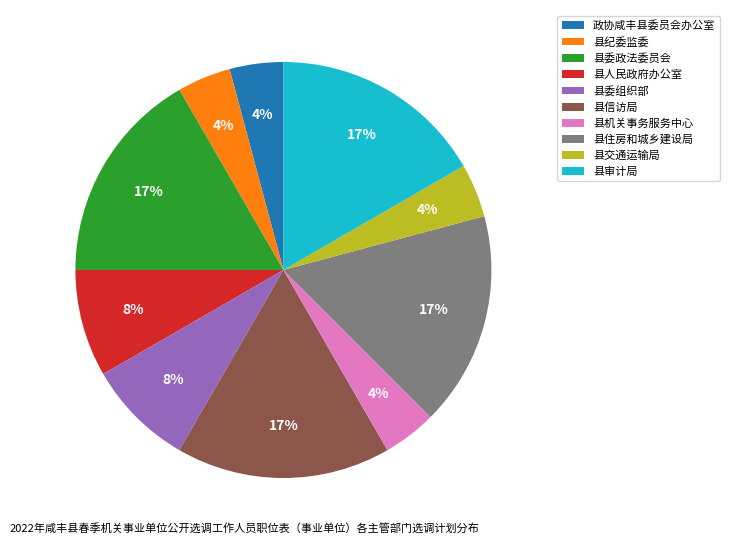

What is the ratio of the value at 县机关事务服务中心 to the value at 县纪委监委?

1.0